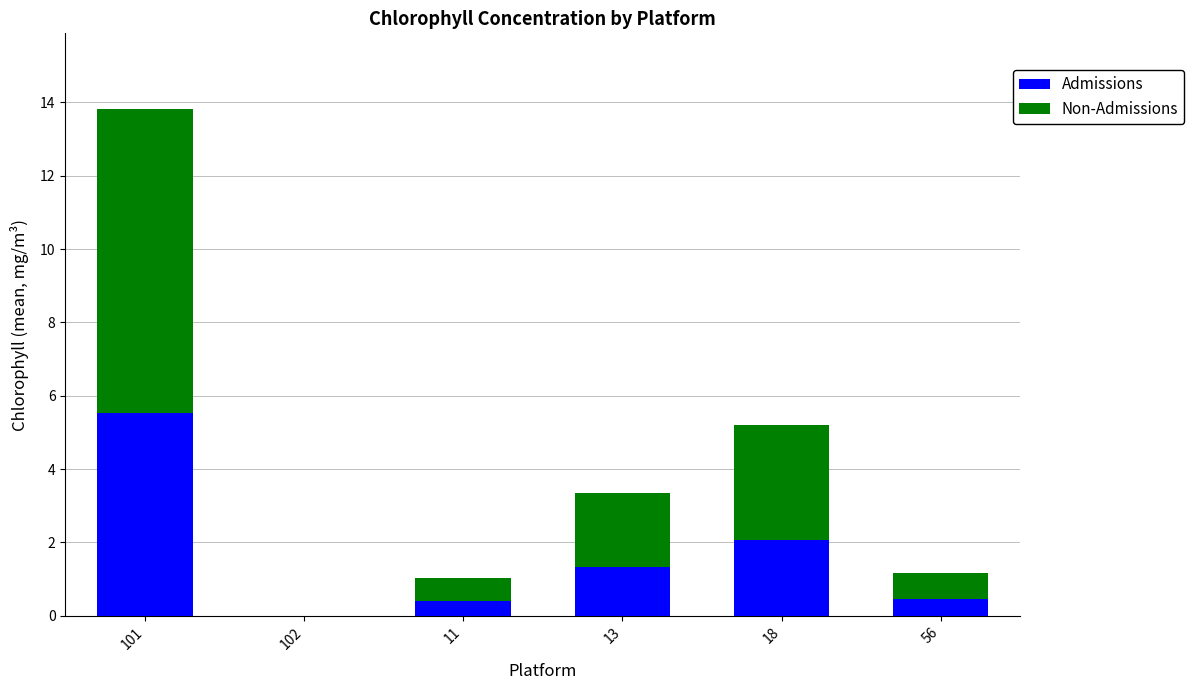

The value of Admissions at 13 is 2.3. True or false?

False